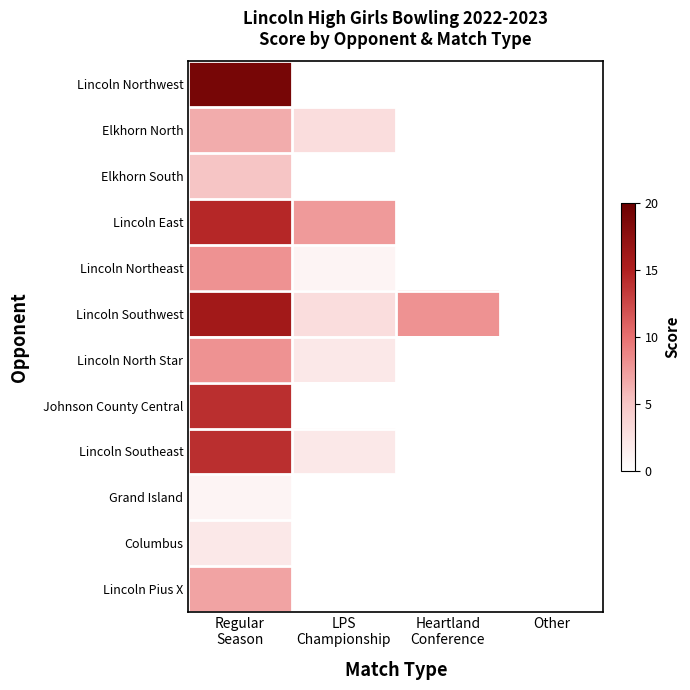

How many values in the Lincoln Southwest series are below 16?

2